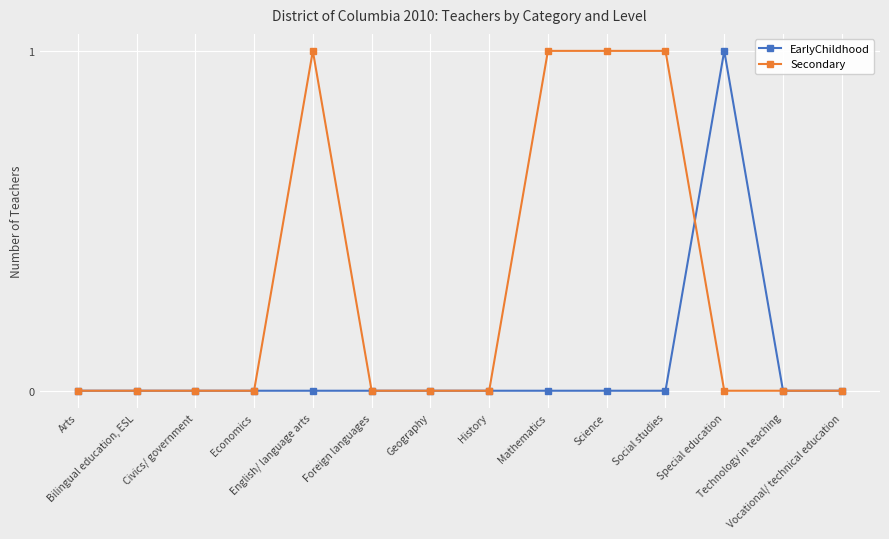

Reading right to left, extract all data points from this chart.

EarlyChildhood: Vocational/ technical education=0	Technology in teaching=0	Special education=1	Social studies=0	Science=0	Mathematics=0	History=0	Geography=0	Foreign languages=0	English/ language arts=0	Economics=0	Civics/ government=0	Bilingual education, ESL=0	Arts=0
Secondary: Vocational/ technical education=0	Technology in teaching=0	Special education=0	Social studies=1	Science=1	Mathematics=1	History=0	Geography=0	Foreign languages=0	English/ language arts=1	Economics=0	Civics/ government=0	Bilingual education, ESL=0	Arts=0